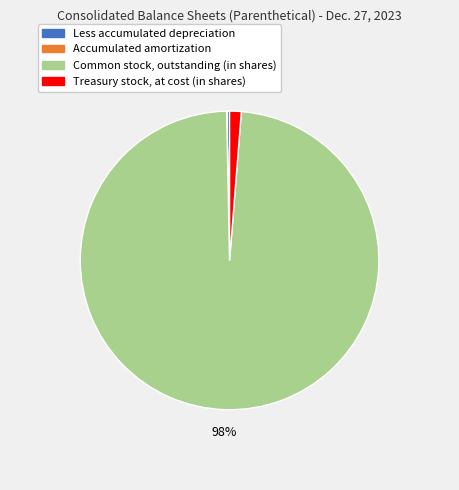

To the nearest percent, what is the difference between the Less accumulated depreciation and Treasury stock, at cost (in shares) slice percentages?

1%